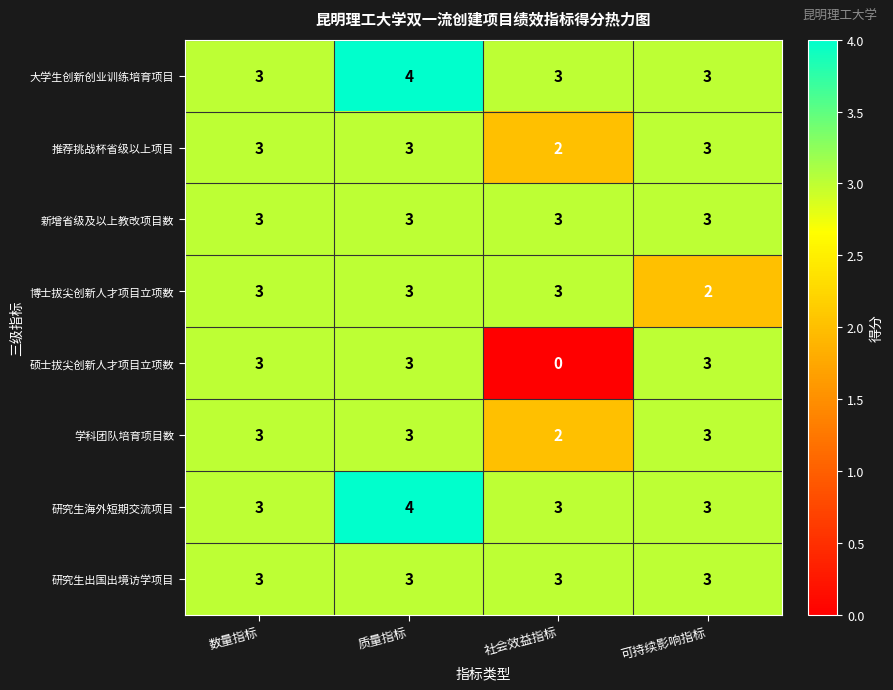

True or false: 研究生海外短期交流项目 has a value of 3 at 社会效益指标.

True